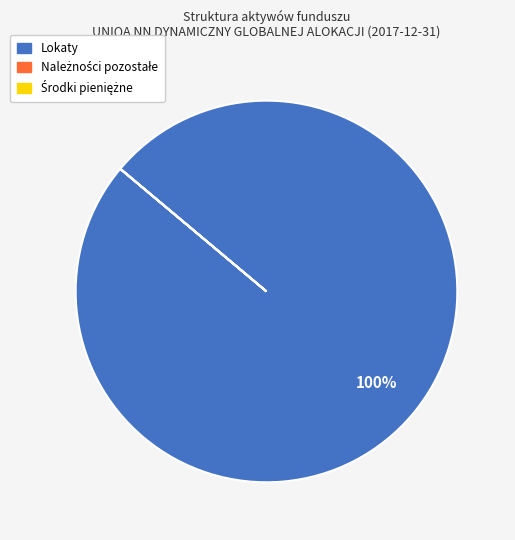

What is the majority slice?

Lokaty